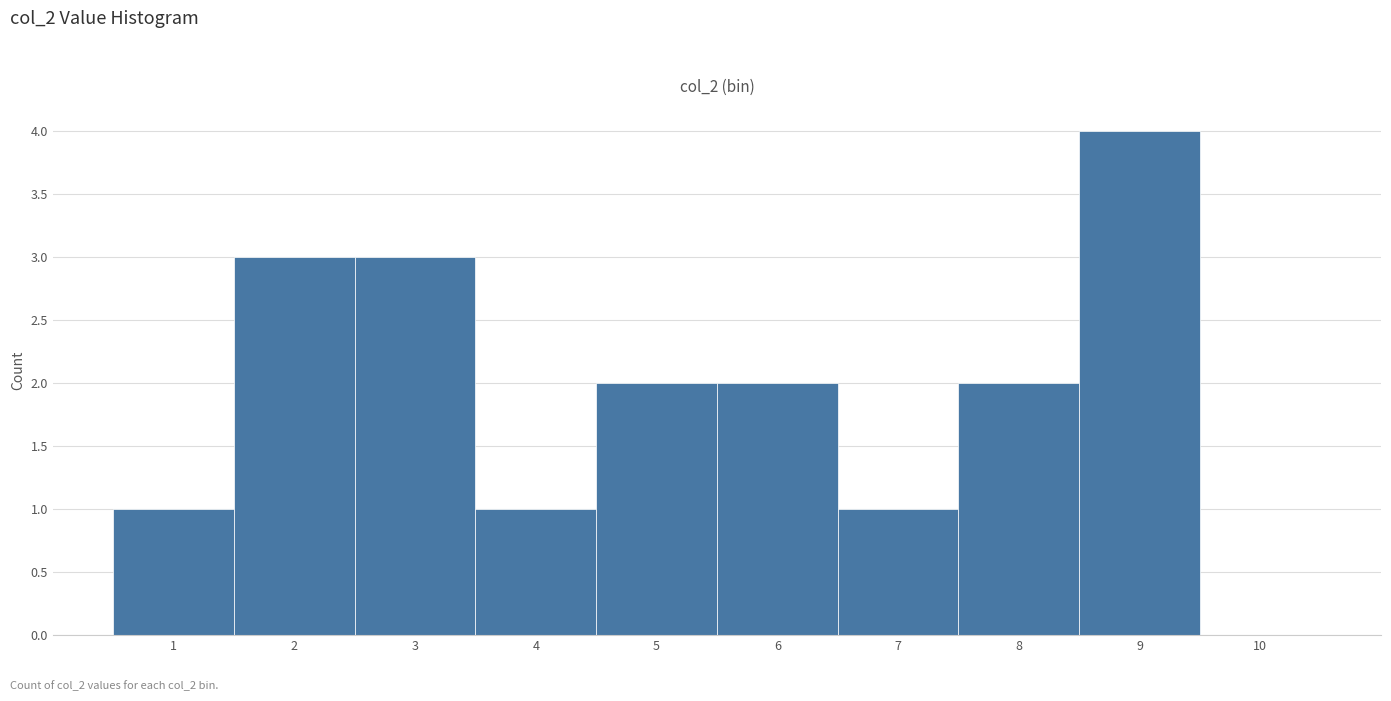

Over which range of the x-axis is the bar tallest?

8.5 to 9.5